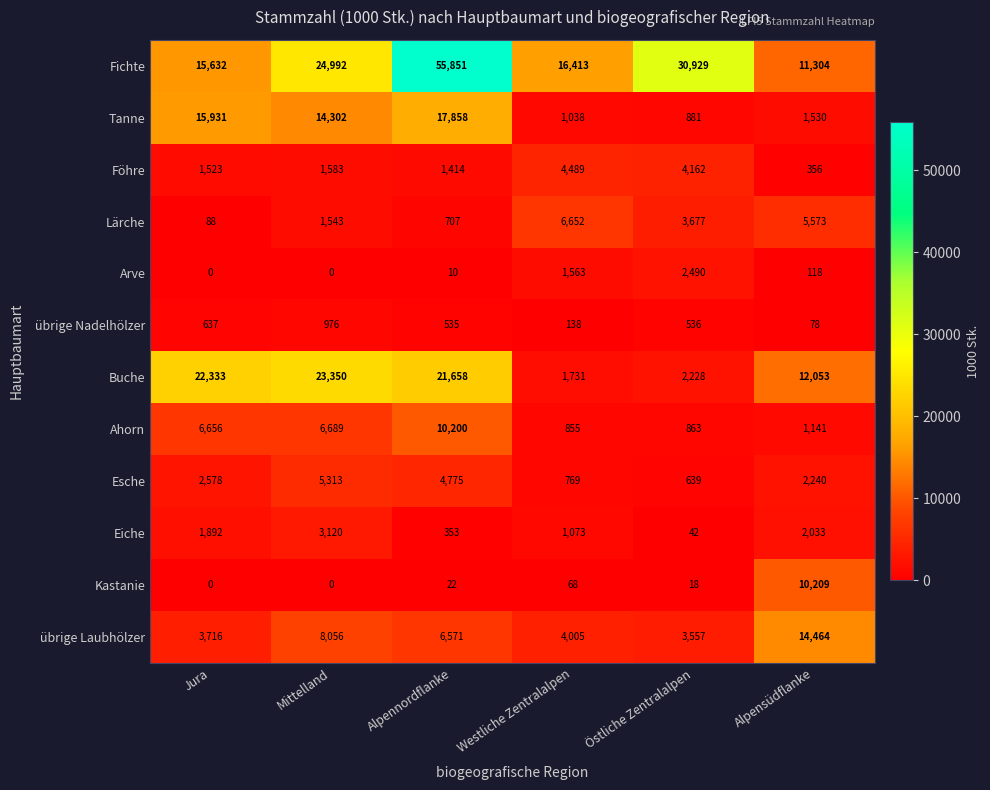

The Arve series shows 0 at Jura. True or false?

True